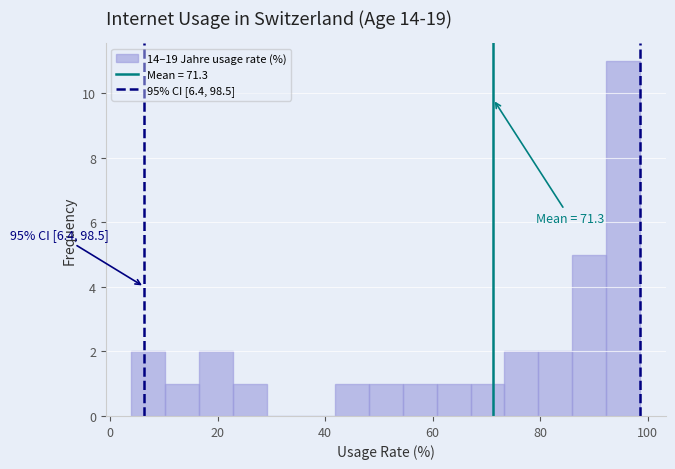

Read against the x-axis, roughly where is the centre of the tallest bar?

96